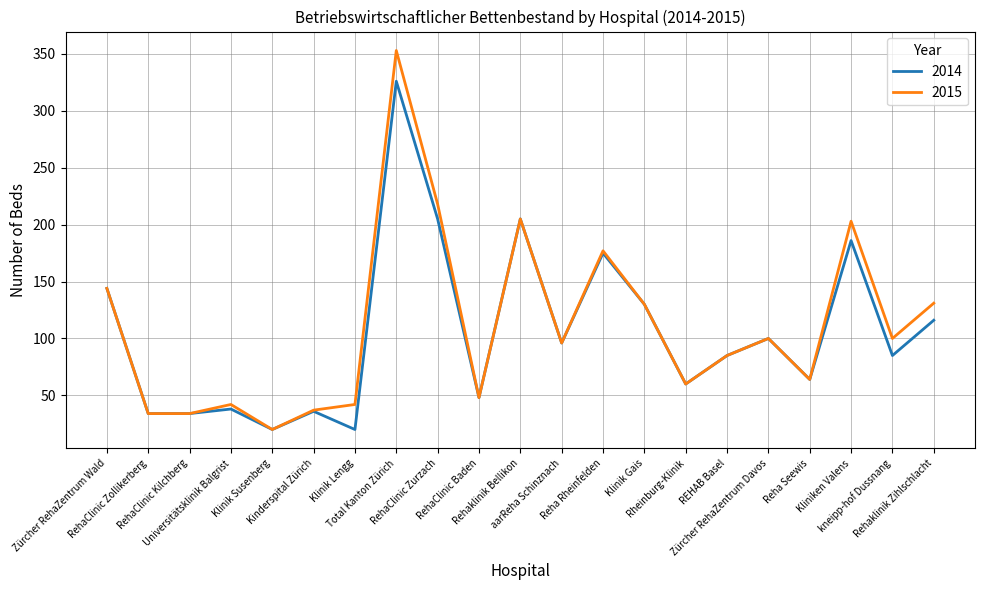

Which series has the widest spread of values?

2015